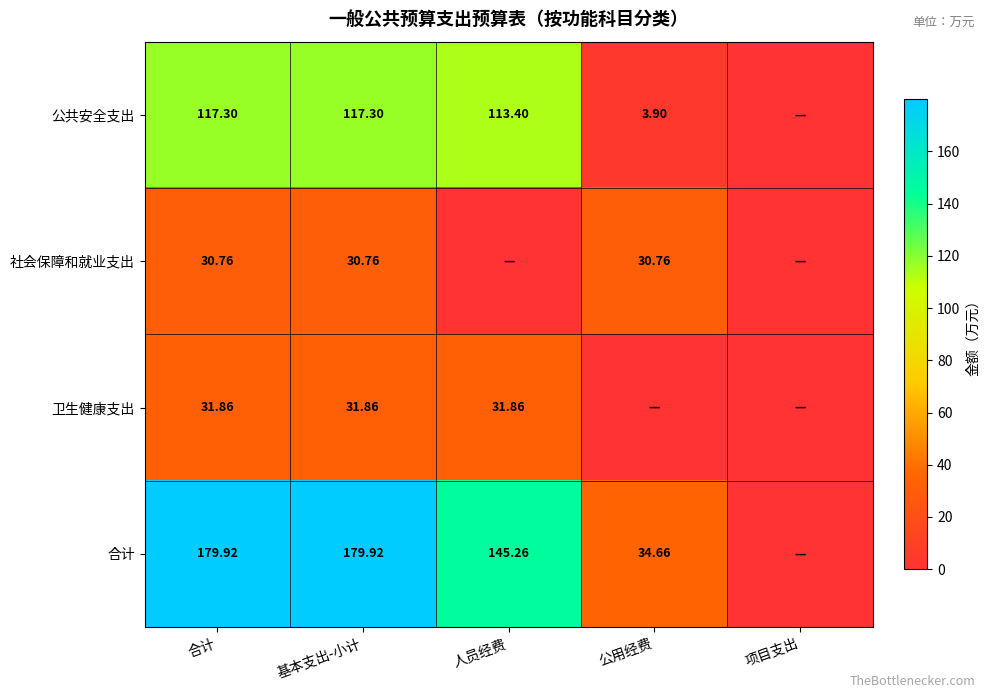

At 合计, list the series in order from largest to smallest.

合计, 公共安全支出, 卫生健康支出, 社会保障和就业支出